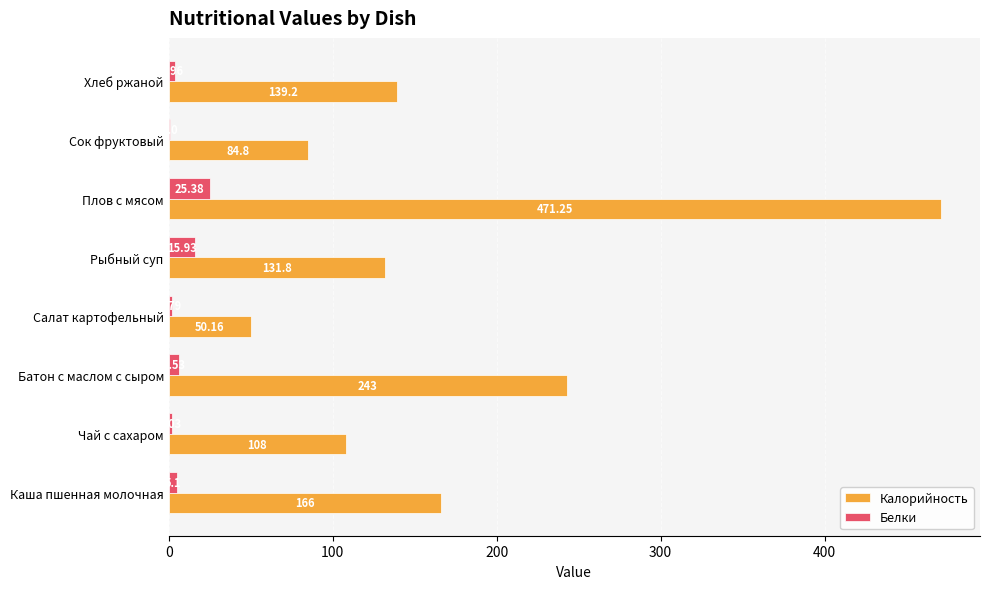

Between Салат картофельный and Сок фруктовый, which series saw the biggest shift?

Калорийность